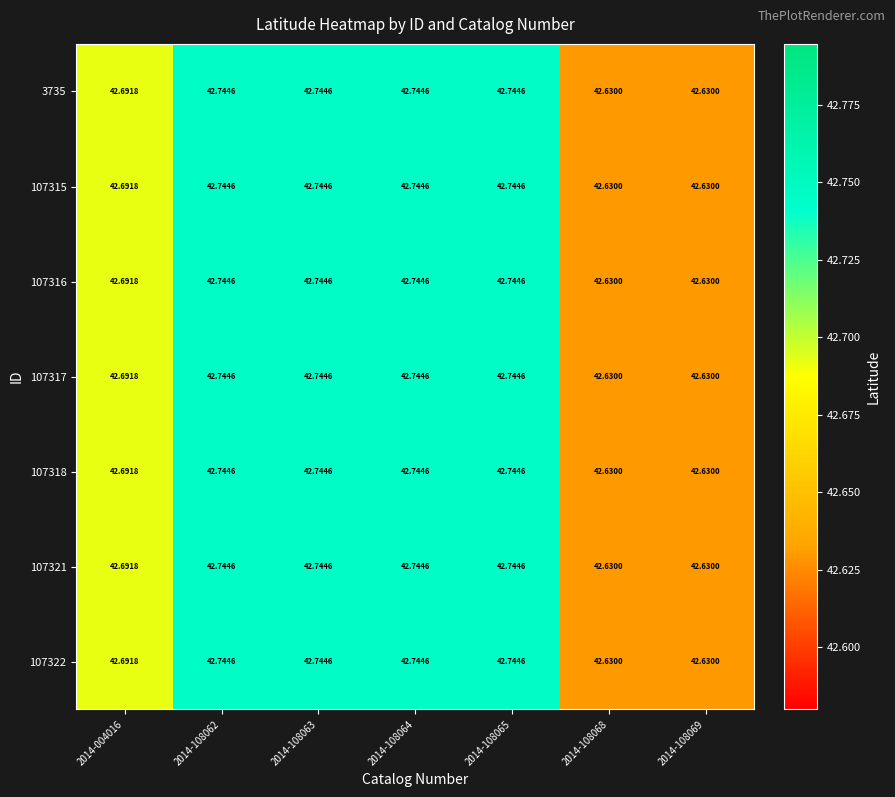

How many distinct data groups are displayed?

7